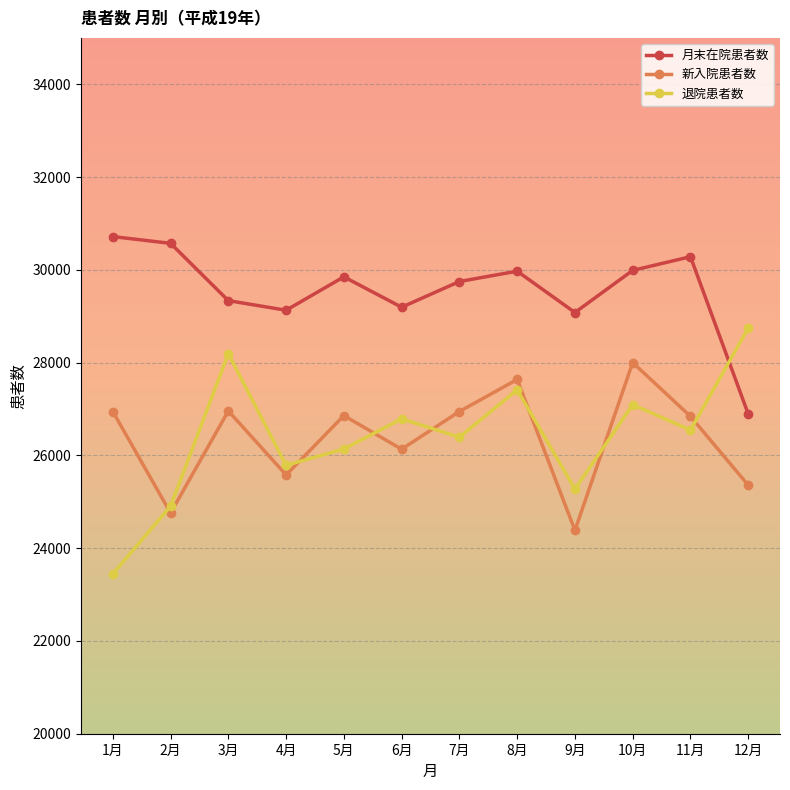

True or false: 新入院患者数 has more than 1 interior local peaks.

True